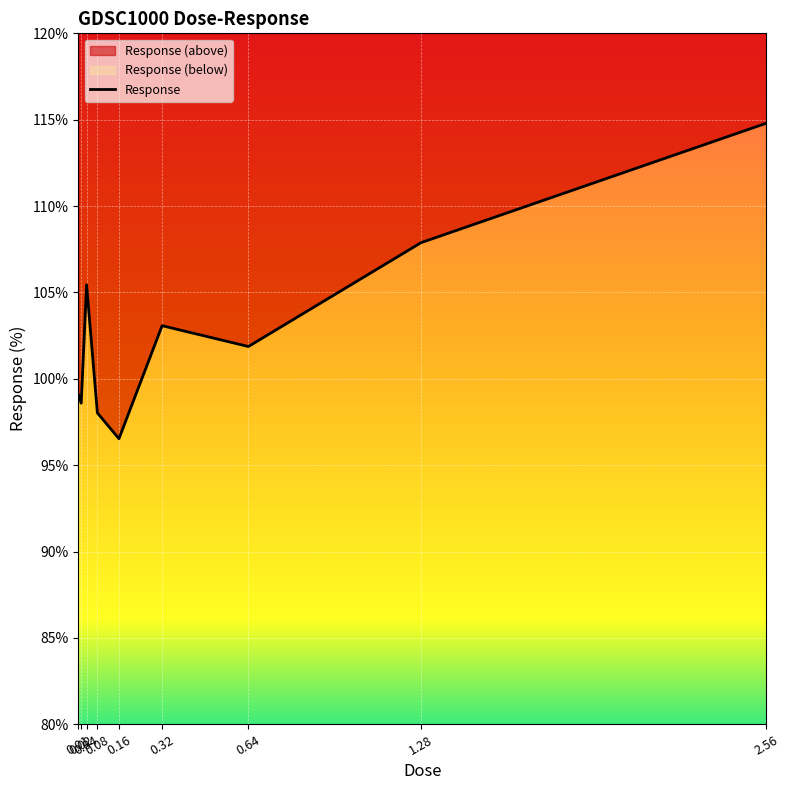

Rank the categories by value from highest to lowest.

2.56, 1.28, 0.04, 0.32, 0.64, 0.01, 0.02, 0.08, 0.16